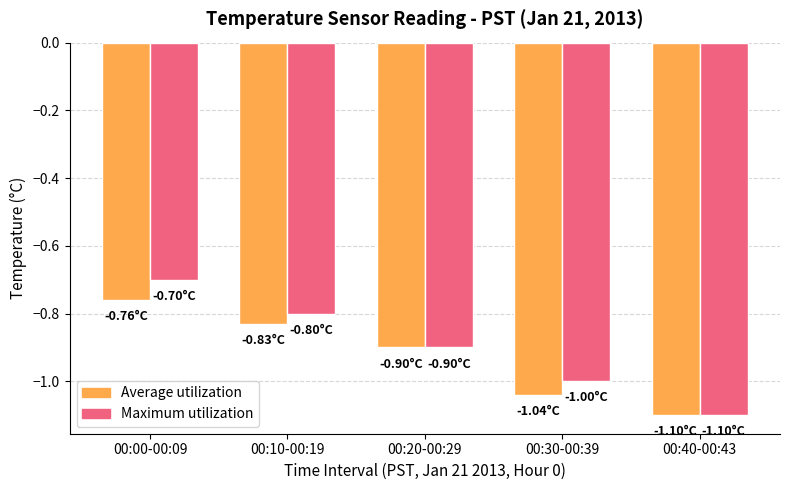

List the labels in order of Average utilization value, largest first.

00:00-00:09, 00:10-00:19, 00:20-00:29, 00:30-00:39, 00:40-00:43